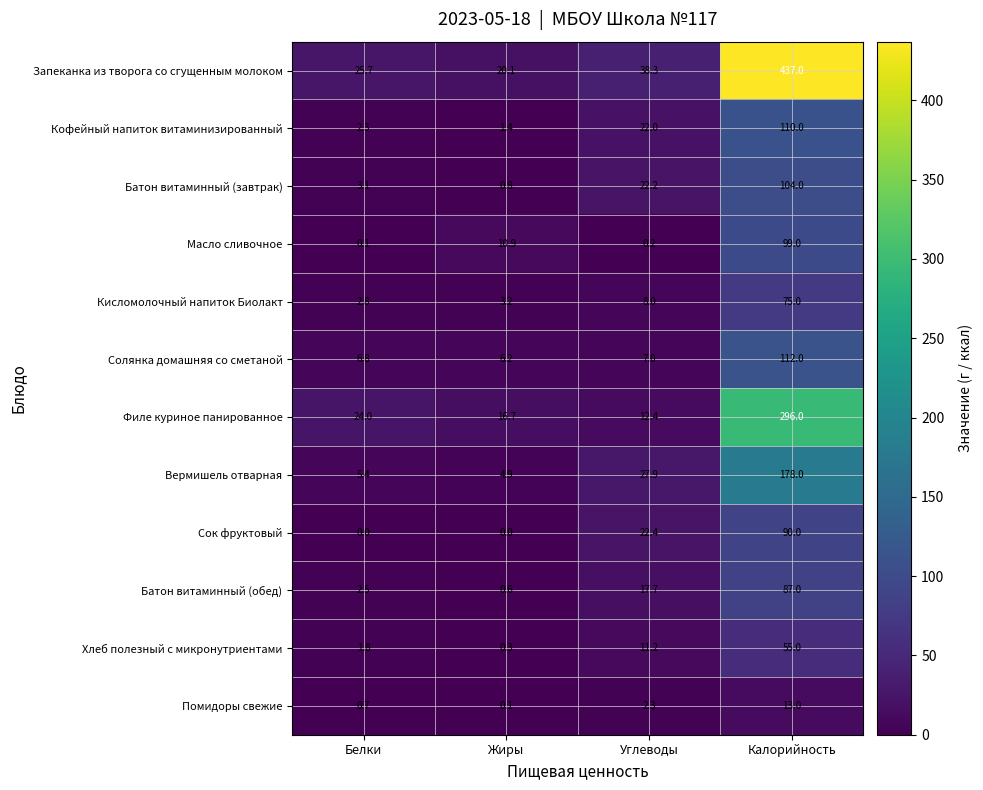

How many values in Сок фруктовый are above zero?

2